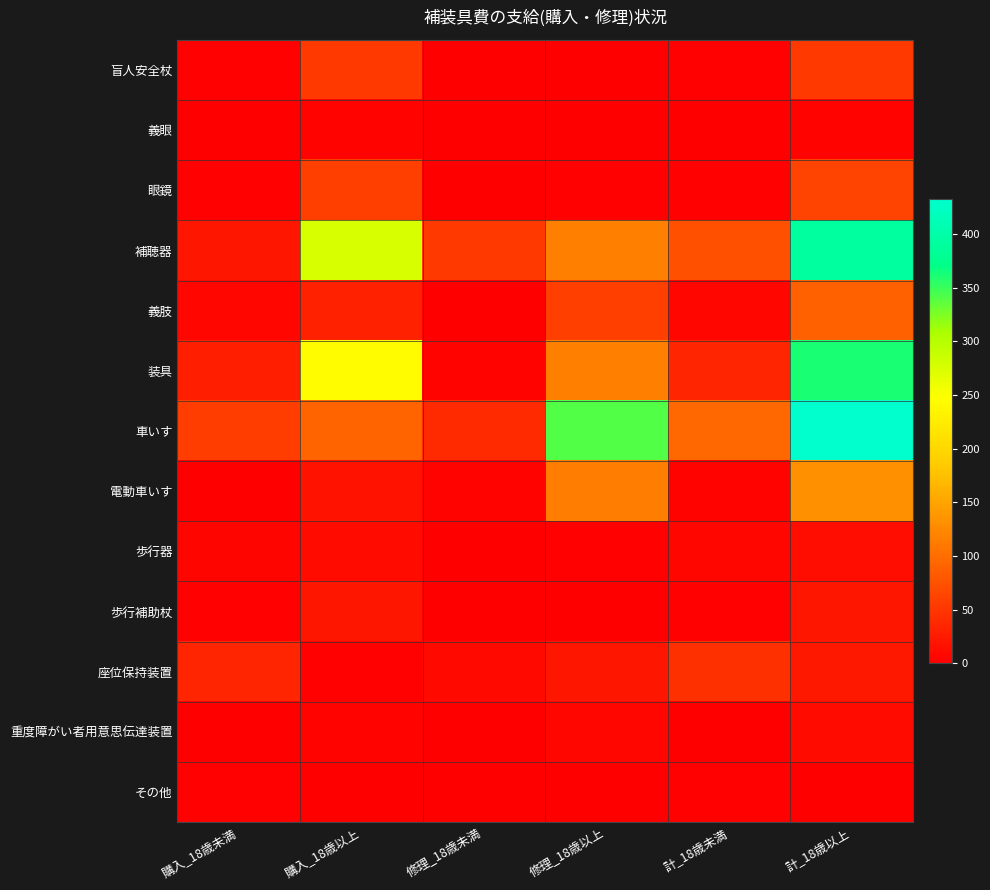

Rank the series at 計_18歳未満 from highest to lowest value.

車いす, 補聴器, 座位保持装置, 装具, 義肢, 歩行器, 電動車いす, 盲人安全杖, 眼鏡, 歩行補助杖, その他, 義眼, 重度障がい者用意思伝達装置